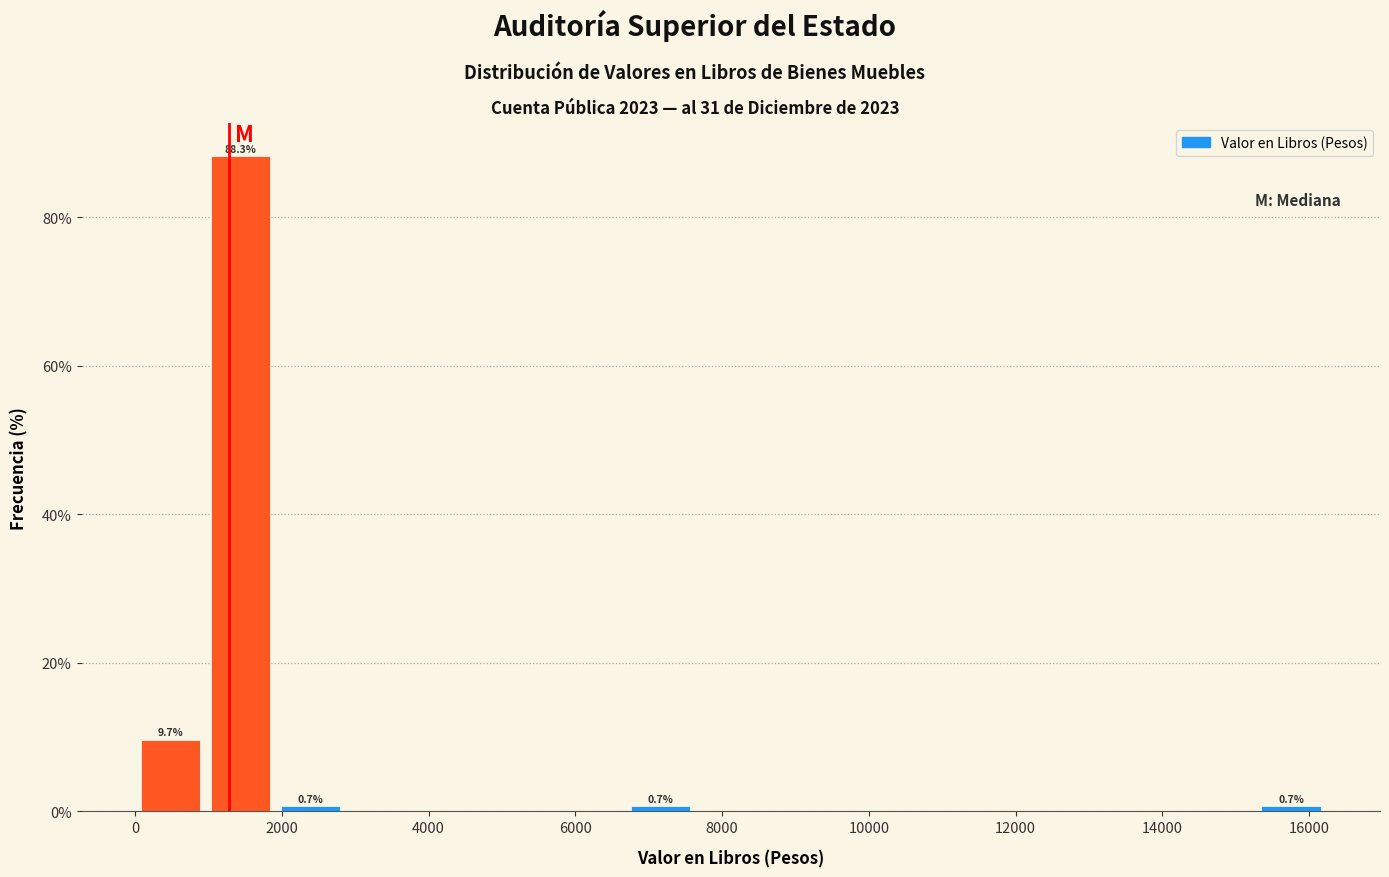

Over which range of the x-axis is the bar tallest?

1000 to 2000